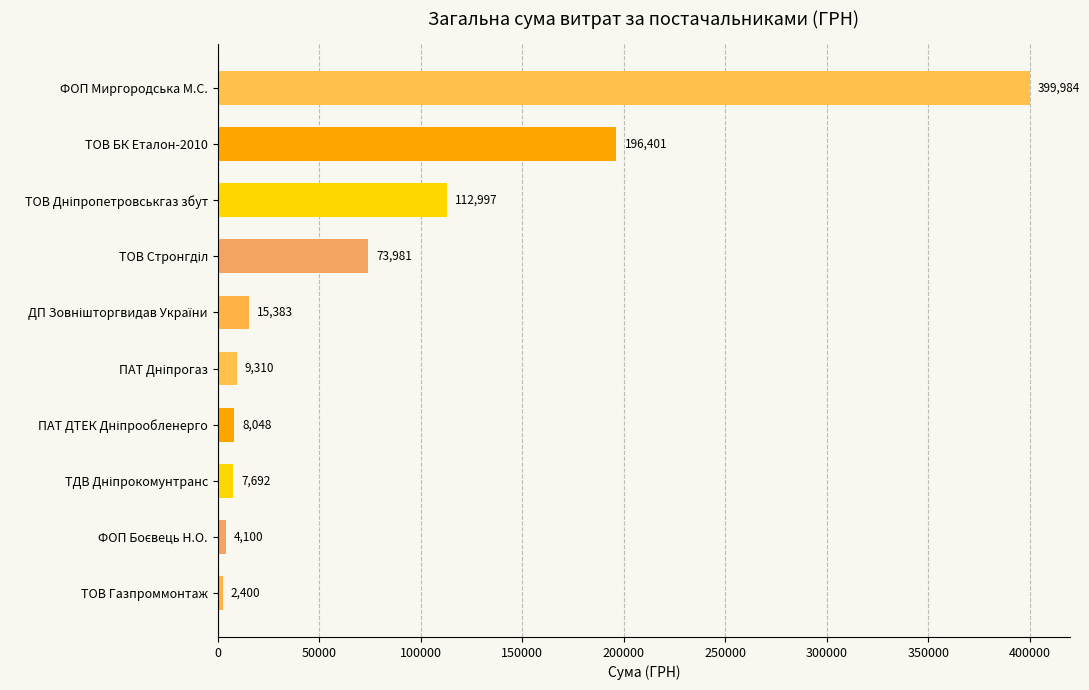

What is the label of the 9th bar from the bottom?

ТОВ БК Еталон-2010